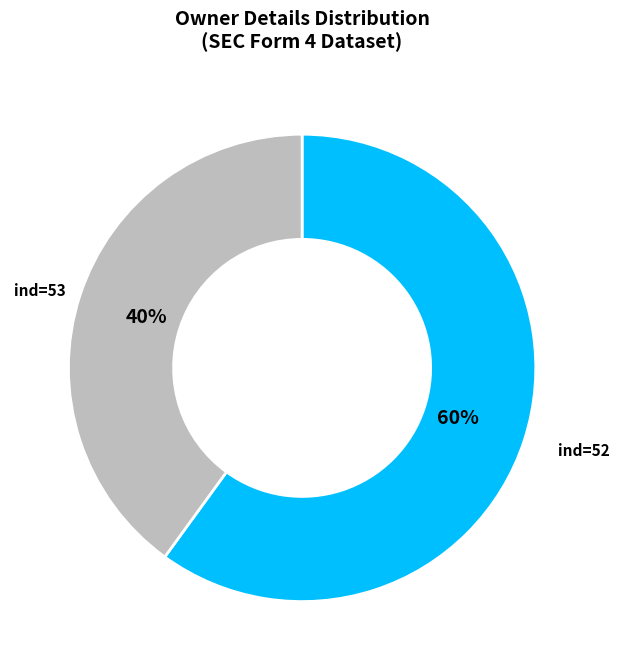

Count the number of slices in the pie.

2